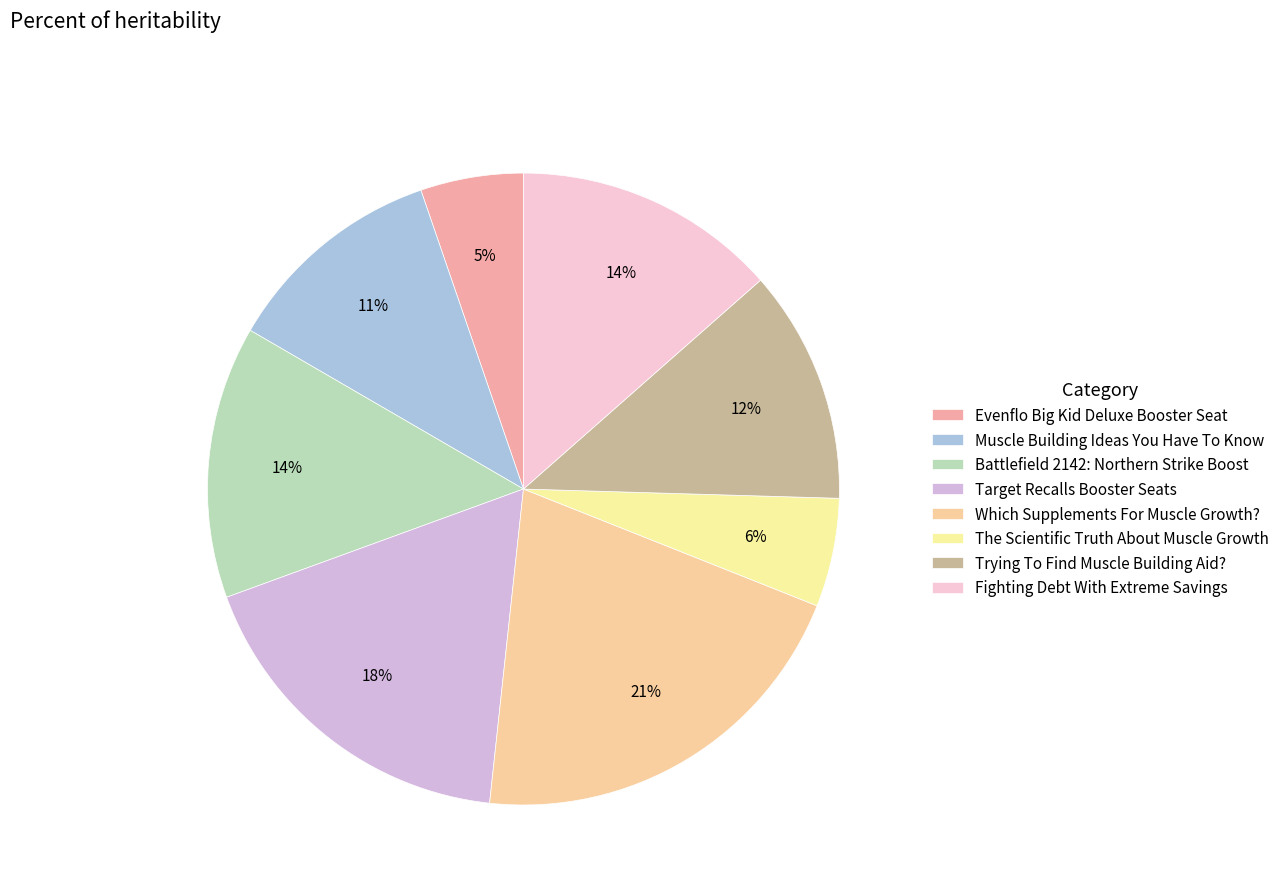

What percentage is the Battlefield 2142: Northern Strike Boost slice, to the nearest percent?

14%